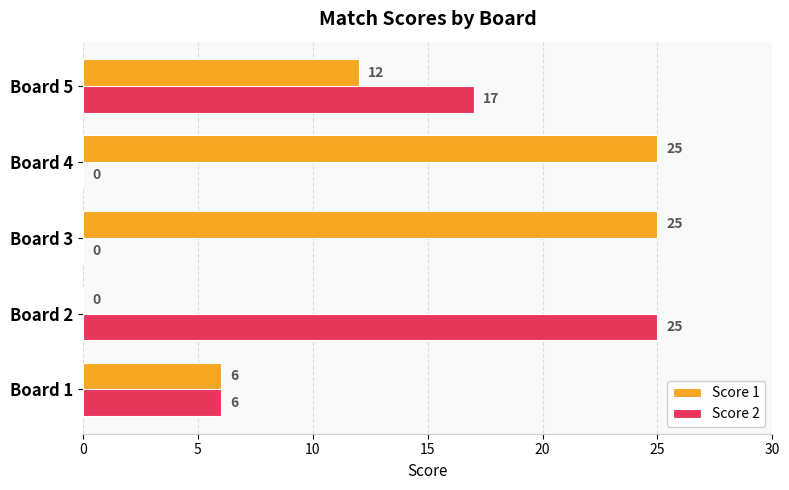

Which series has the largest total across all categories?

Score 1